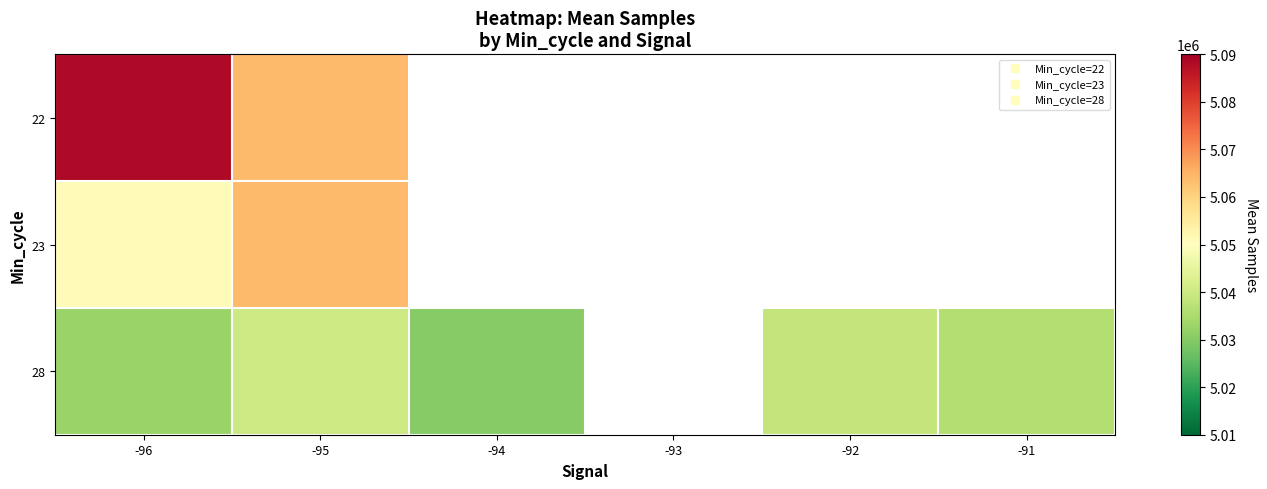

Is it true that 28 equals 5036119.0 at -91?

True